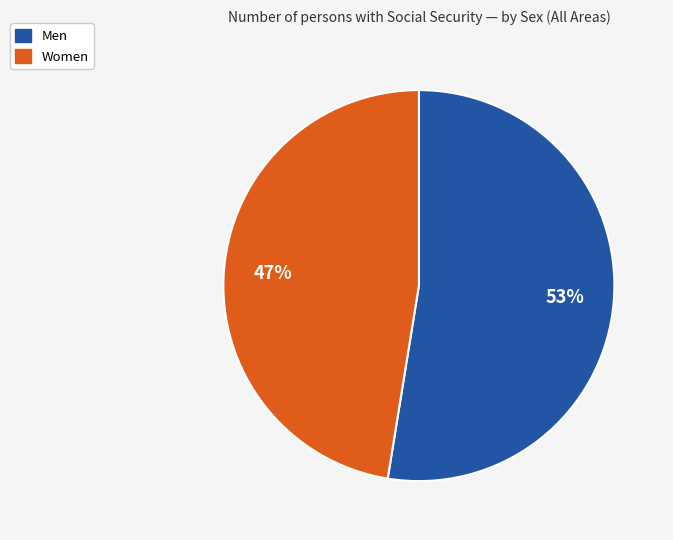

To the nearest percent, what portion does Men represent?

53%